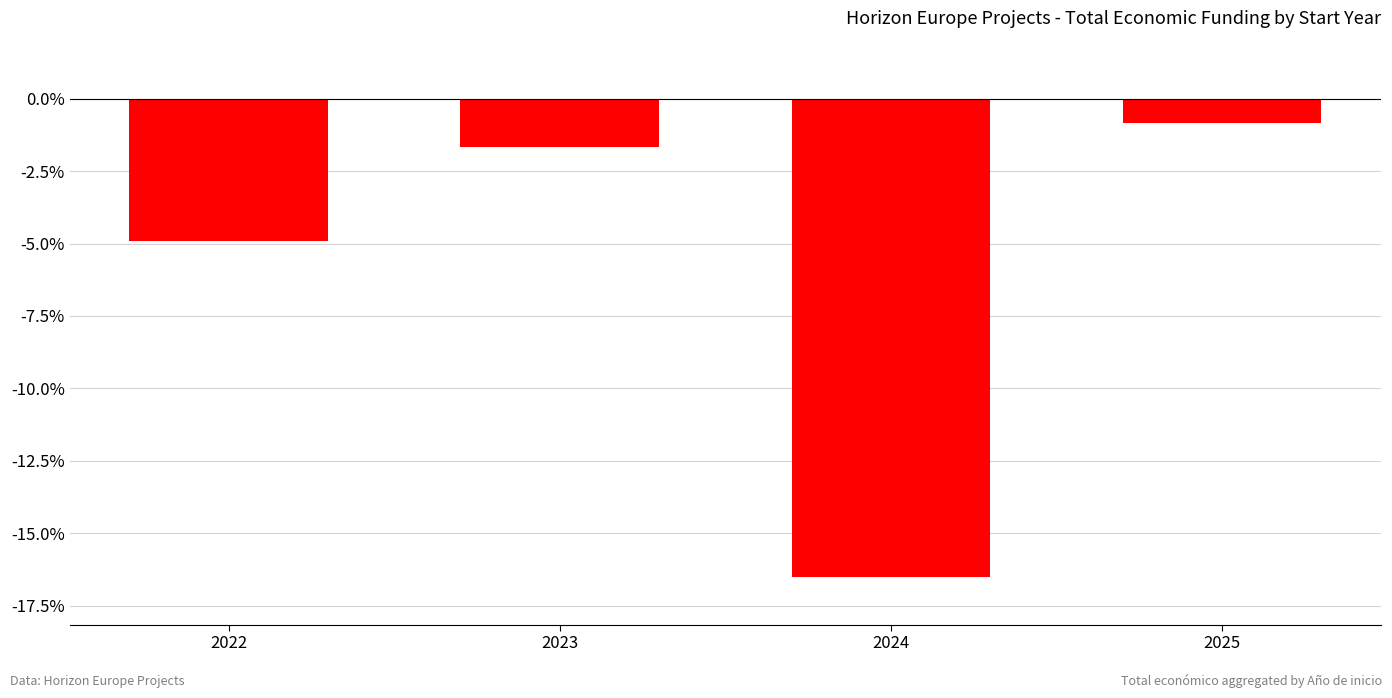

At which label is the value closest to -8?

2022